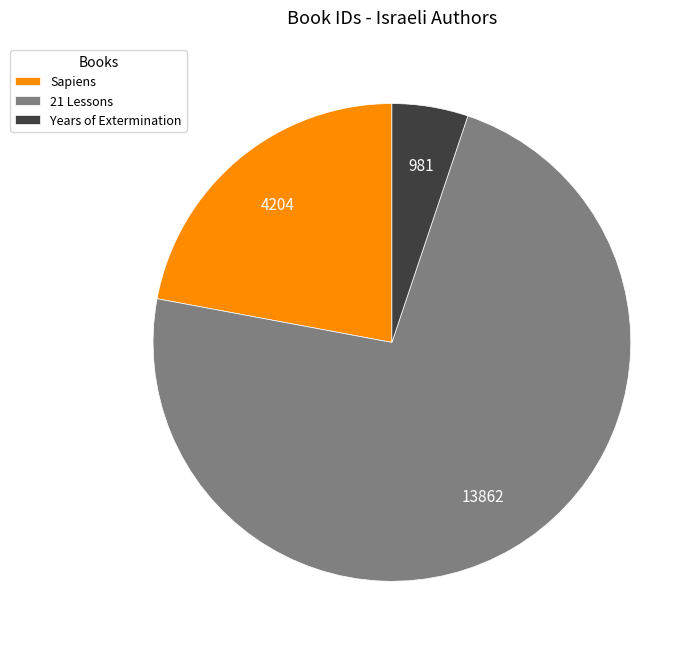

Is it true that Sapiens is 22% of the pie?

True